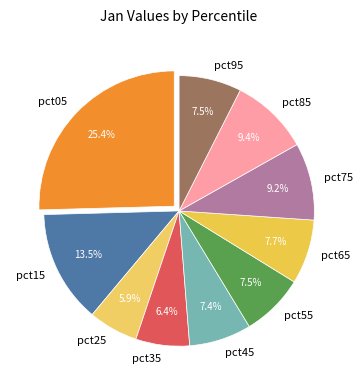

To the nearest percent, what is the difference between the pct55 and pct05 slice percentages?

18%